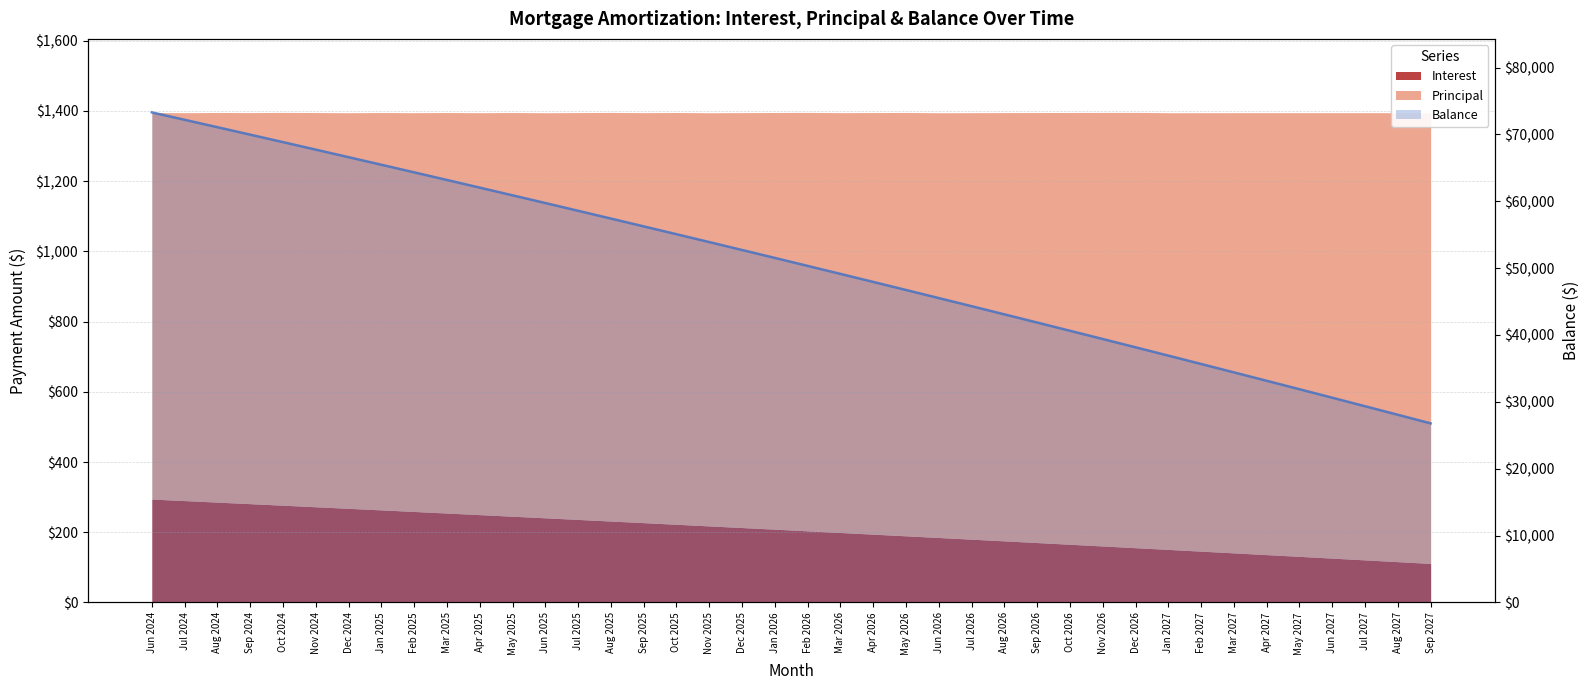

Reading left to right, transcribe all the data shown in this chart.

73297	72192	71082	69968	68849	67726	66599	65467	64331	63190	62045	60895	59741	58582	57418	56250	55077	53900	52718	51531	50339	49143	47942	46736	45526	44311	43091	41866	40636	39401	38161	36917	35668	34414	33155	31891	30622	29348	28069	26785